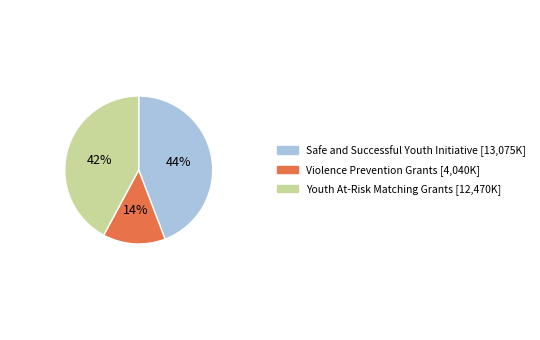

Which slice is the smallest?

Violence Prevention Grants